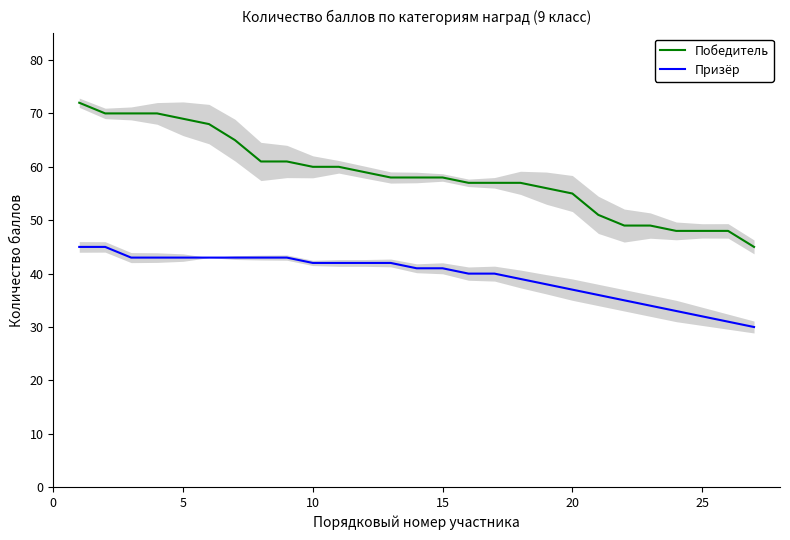

What is the minimum value for Призёр?

30